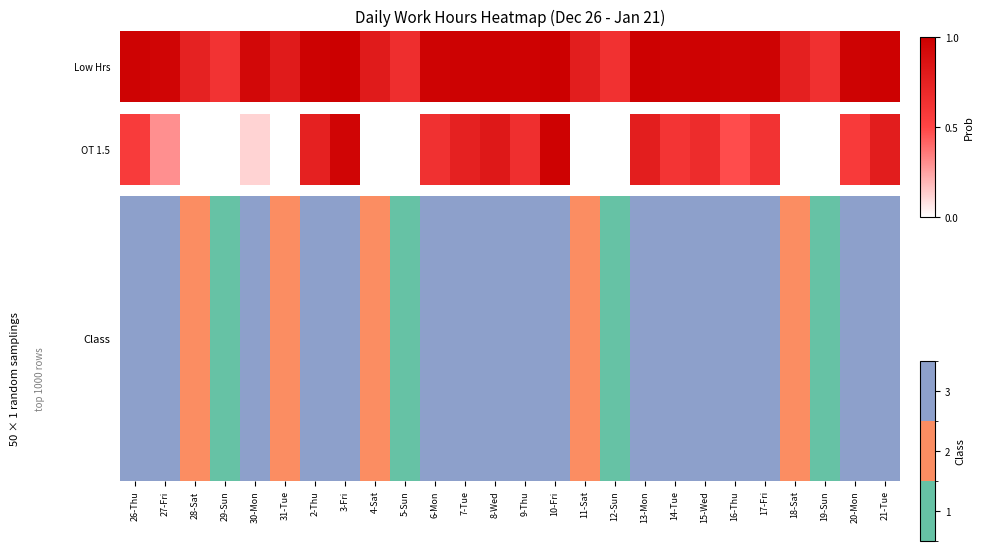

What is the difference between the second highest and minimum values?

1.0